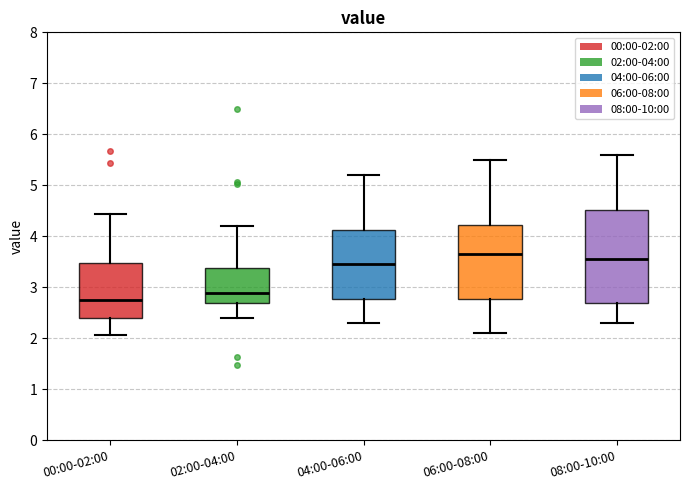

Which box has the lowest median line?

00:00-02:00